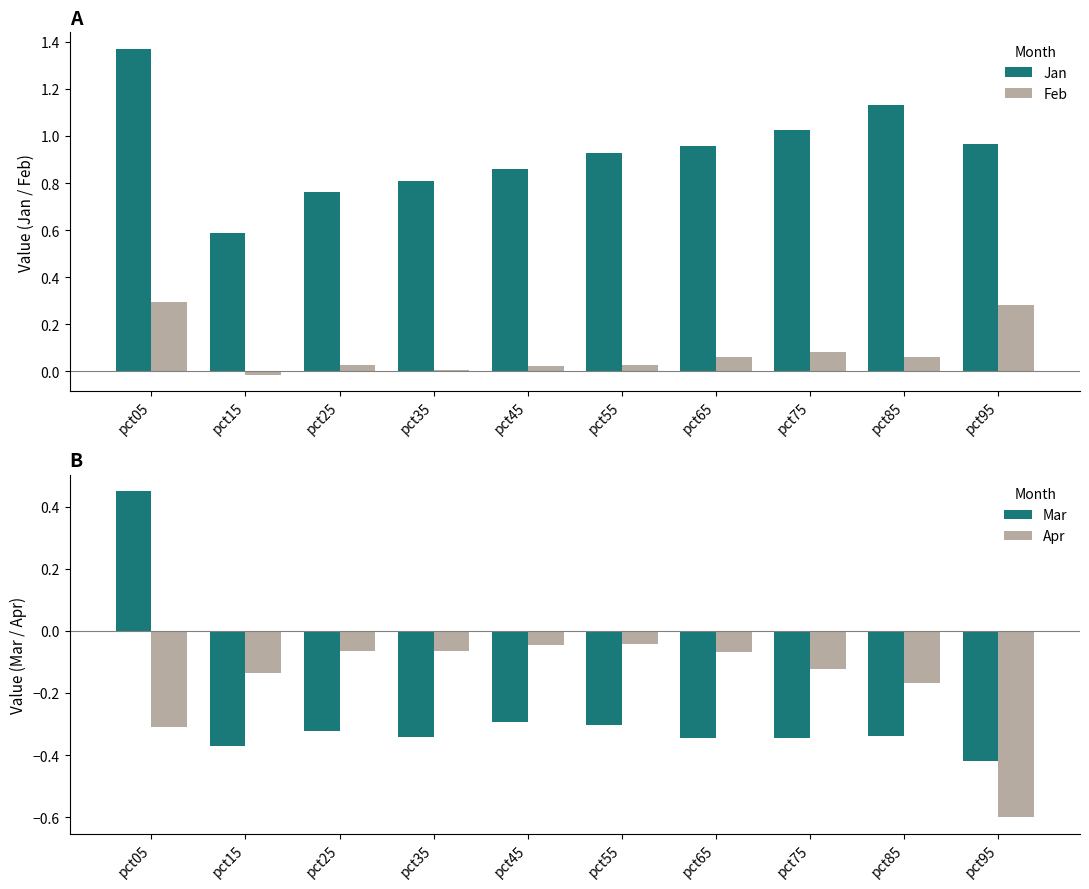

What are all the series names shown in the legend?

Jan, Feb, Mar, Apr